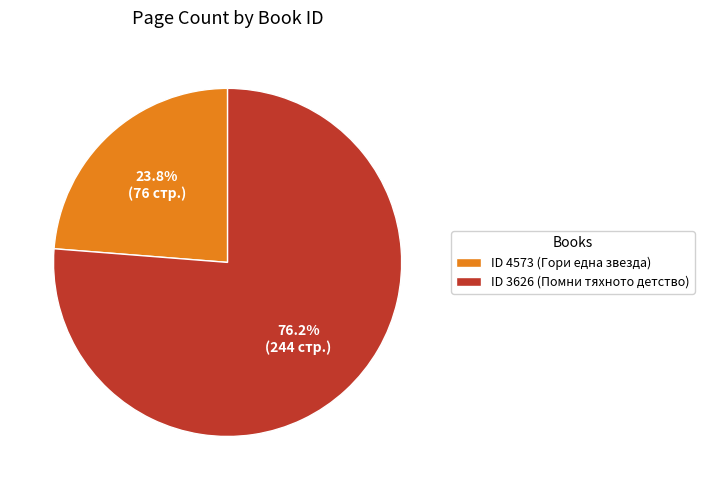

Which category has the smallest portion of the pie?

ID 4573 (Гори една звезда)